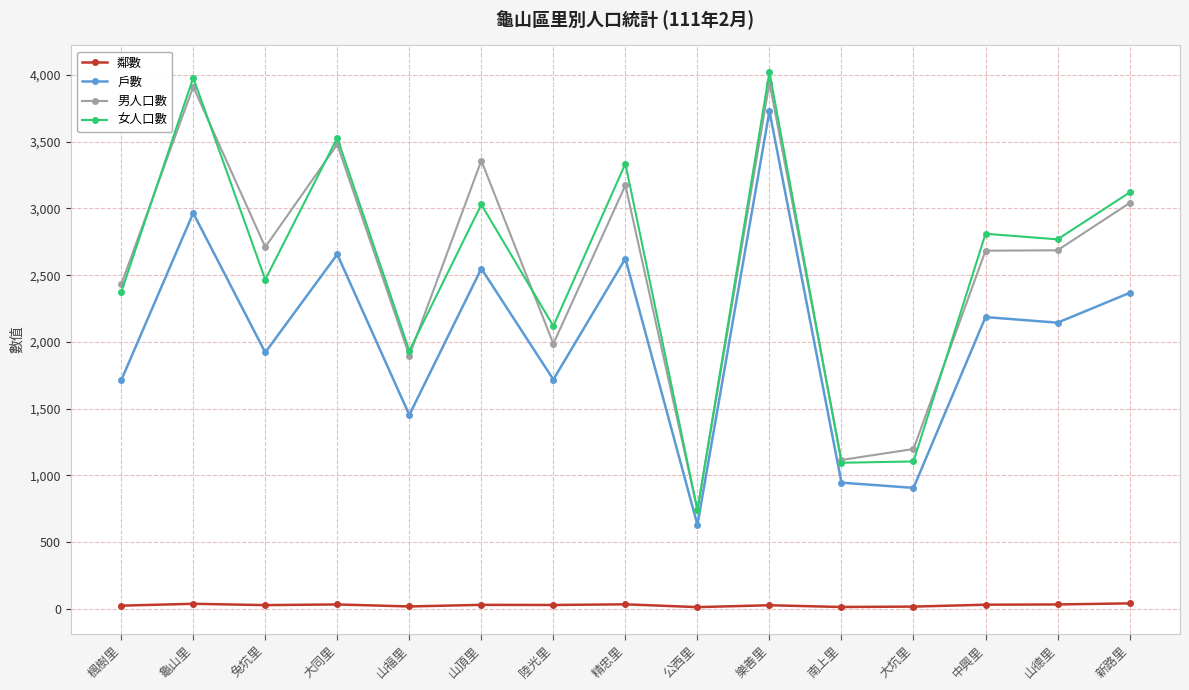

How many lines are shown in the chart?

4